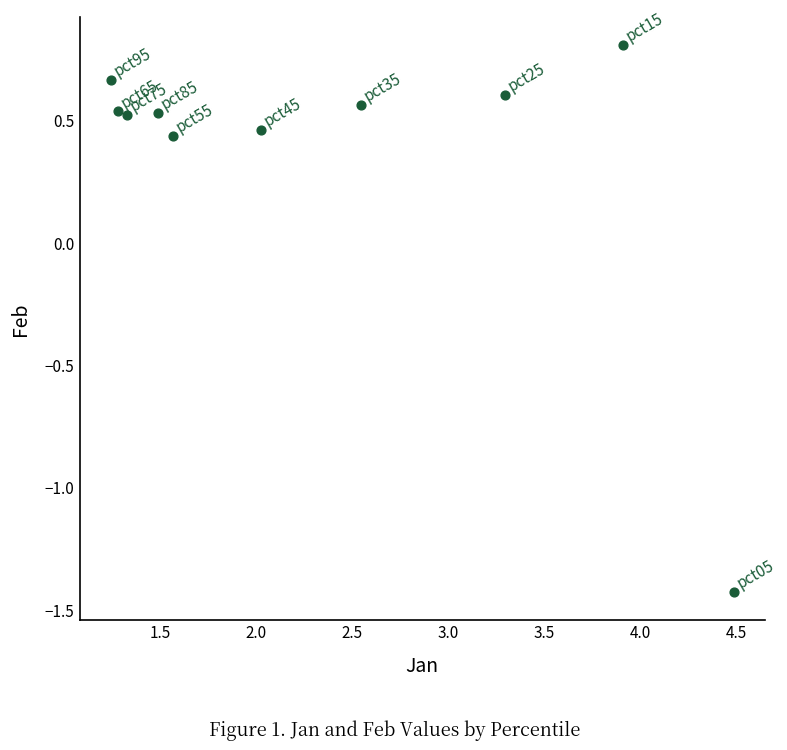

What is the range of X values (max minus min)?

3.2